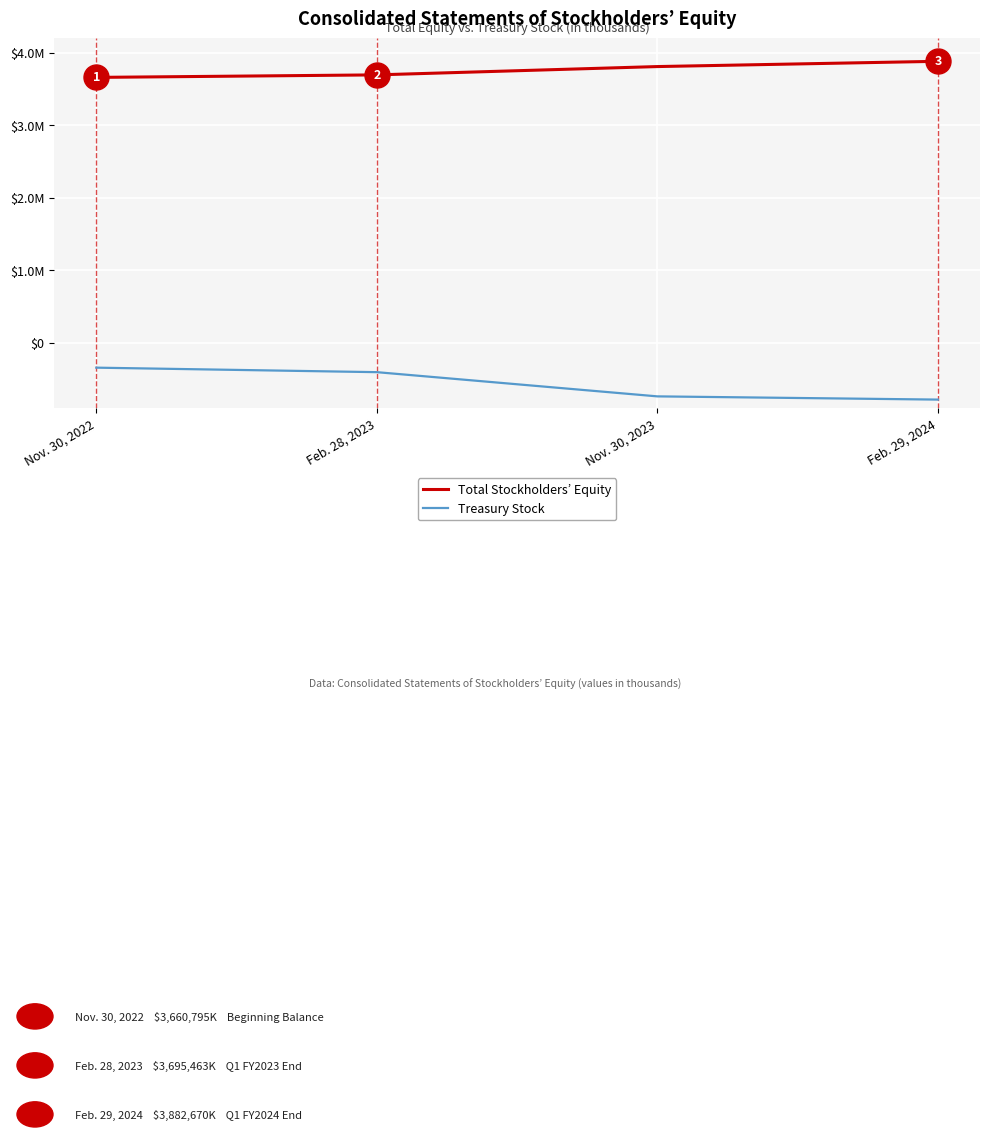

At which label does Treasury Stock reach its peak?

Nov. 30, 2022